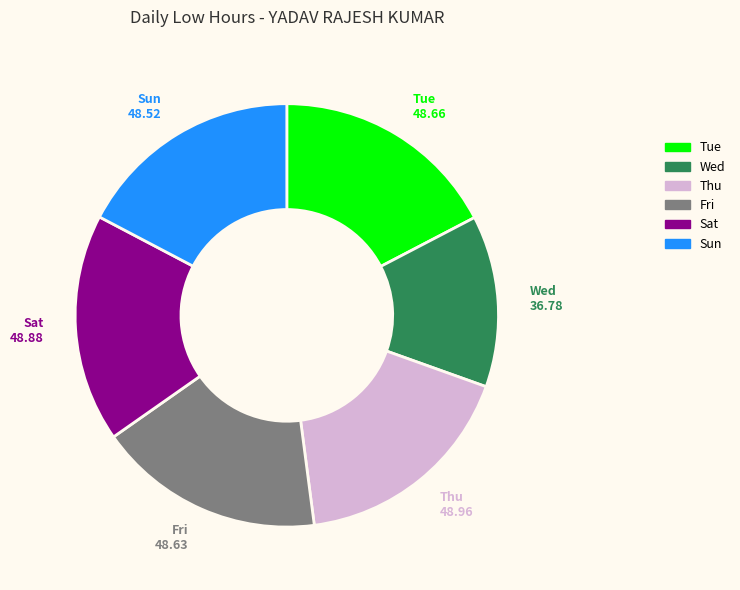

How many segments does this pie chart have?

6